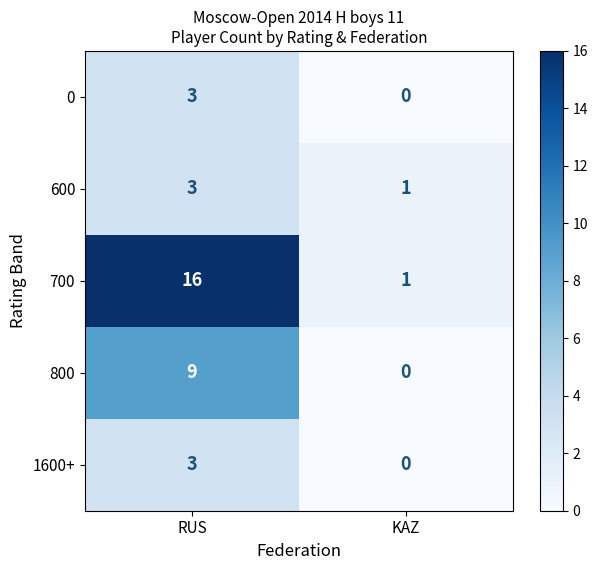

Rank the categories by 600 value from highest to lowest.

RUS, KAZ